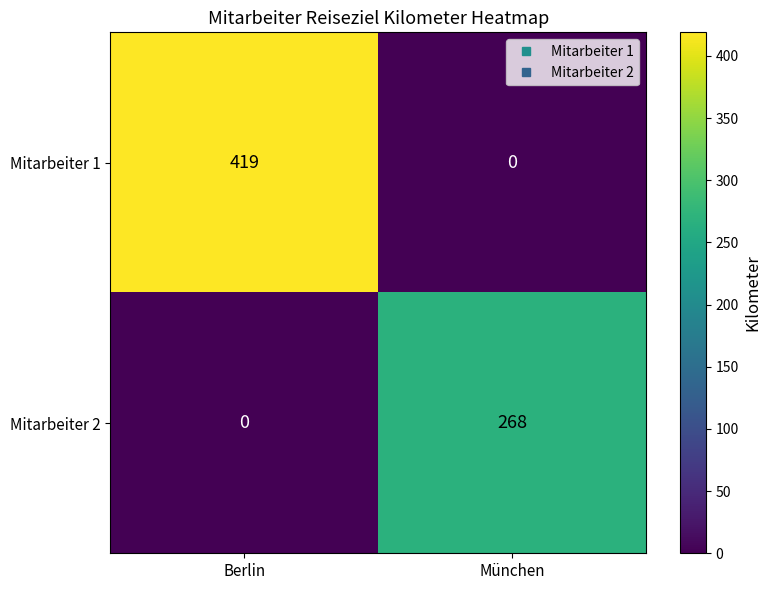

The value of Mitarbeiter 1 at Berlin is 419. True or false?

True